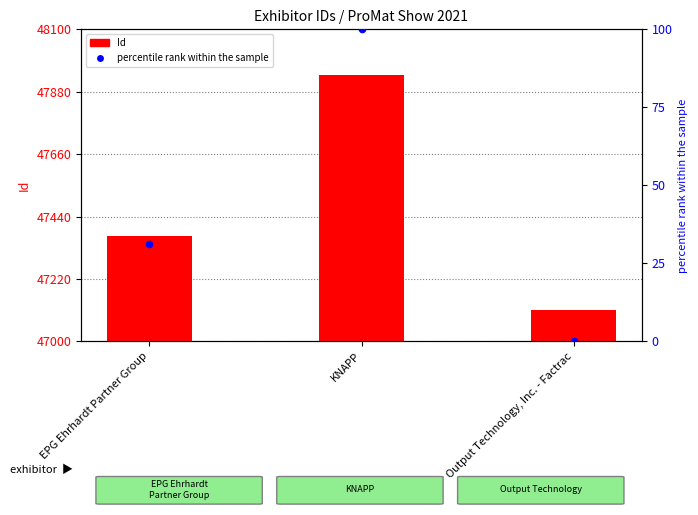

Is the value of percentile rank within the sample at EPG Ehrhardt Partner Group greater than the value of Id at Output Technology, Inc. - Factrac?

No